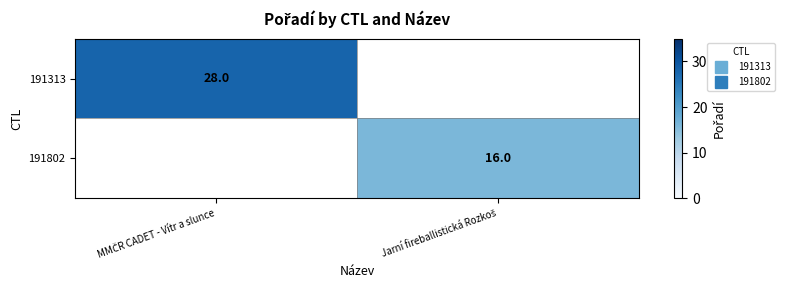

What is the minimum value for 191313?

28.0